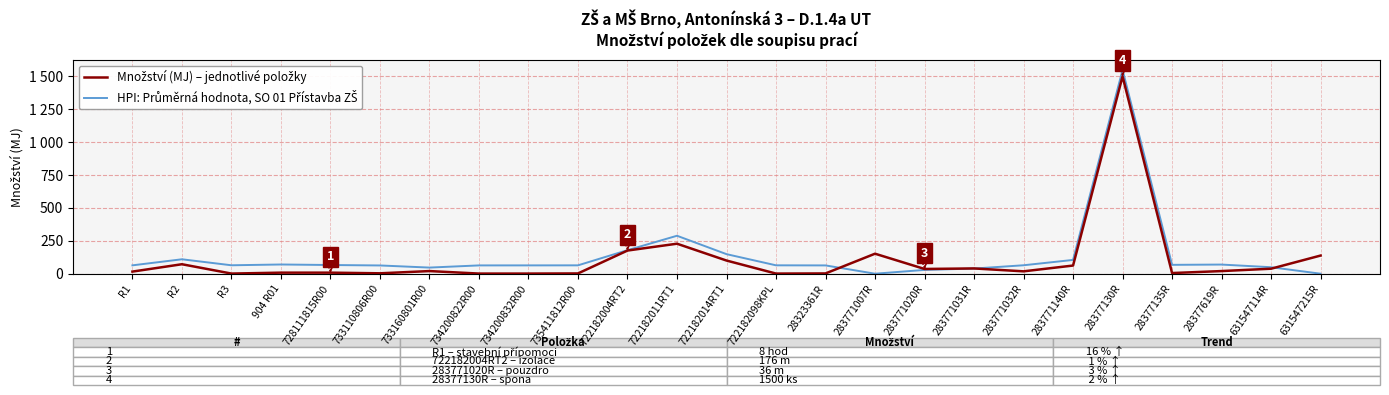

List the labels in order of Množství (MJ) – jednotlivé položky value, largest first.

28377130R, 722182011RT1, 722182004RT2, 283771007R, 631547215R, 722182014RT1, R2, 283771140R, 283771031R, 631547114R, 283771020R, 733160801R00, 28377619R, 283771032R, R1, 904 R01, 728111815R00, 28377135R, 733110806R00, 735411812R00, 28323361R, R3, 734200822R00, 734200832R00, 722182098KPL